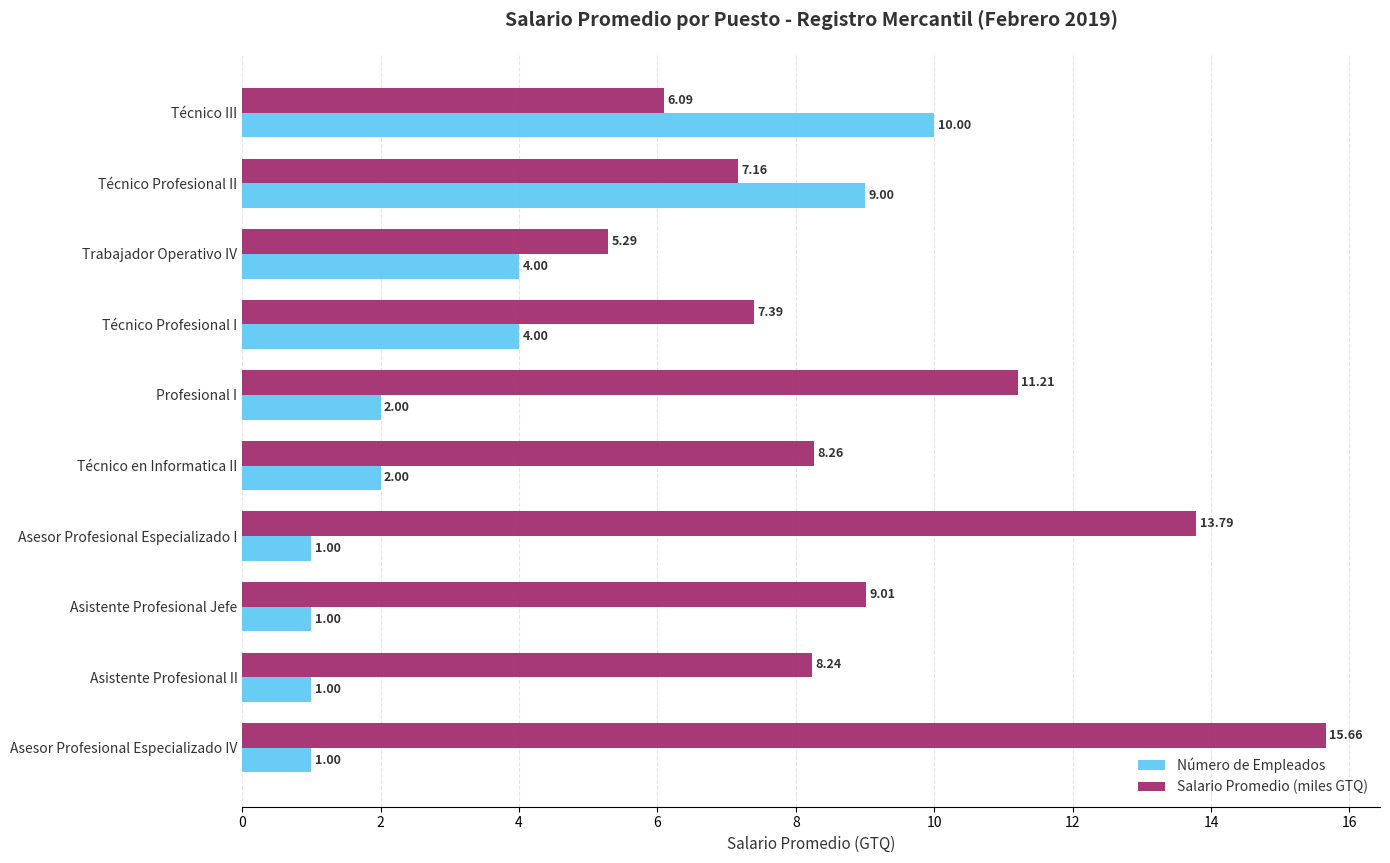

Which category has the highest value across all series?

Asesor Profesional Especializado IV